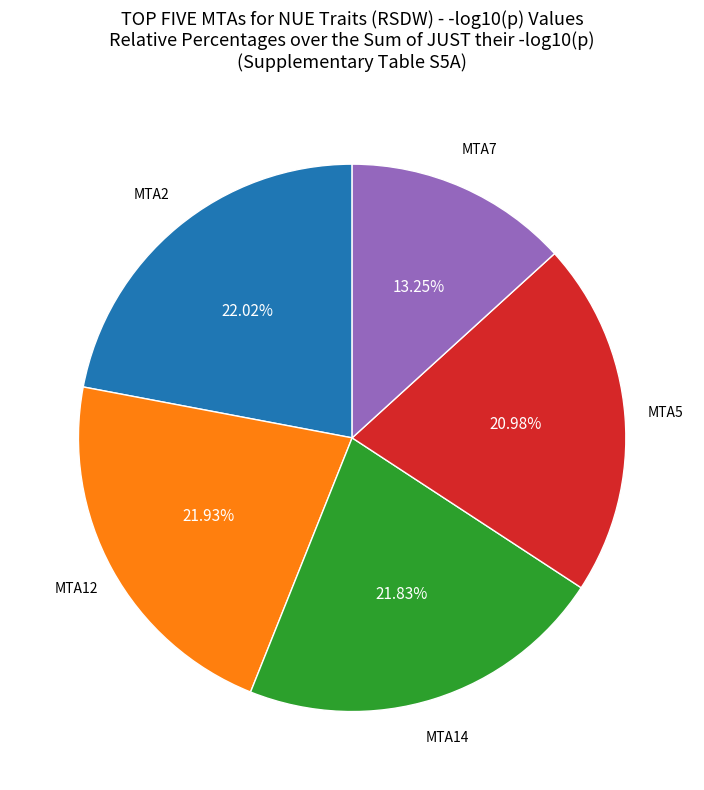

Does any single category account for the majority?

No